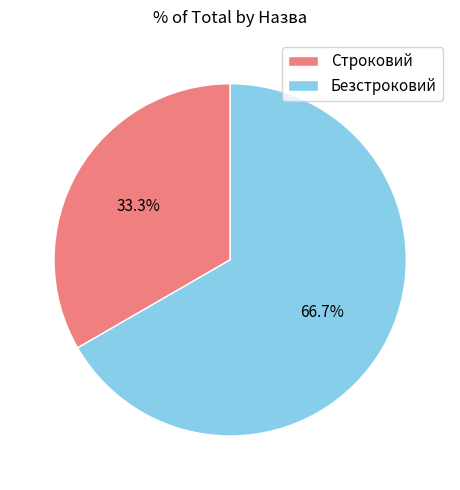

Combined, do Строковий and Безстроковий account for over 50%?

Yes